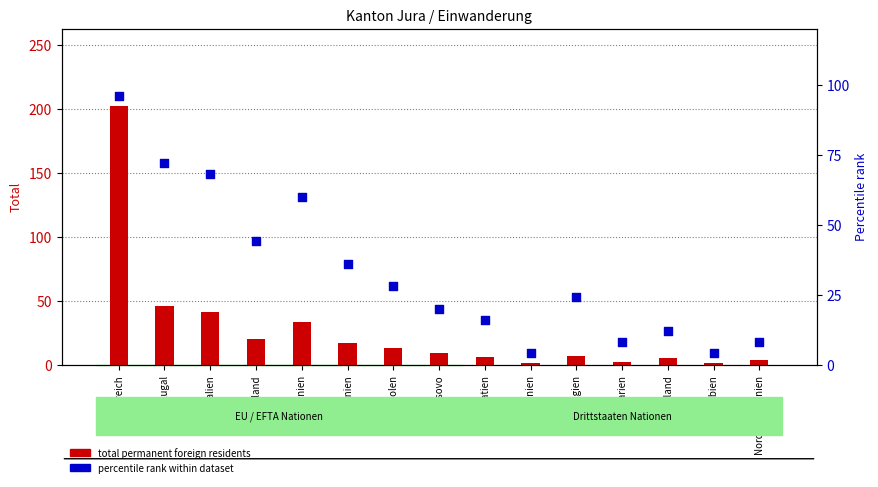

Which series has the largest total across all categories?

percentile rank within dataset